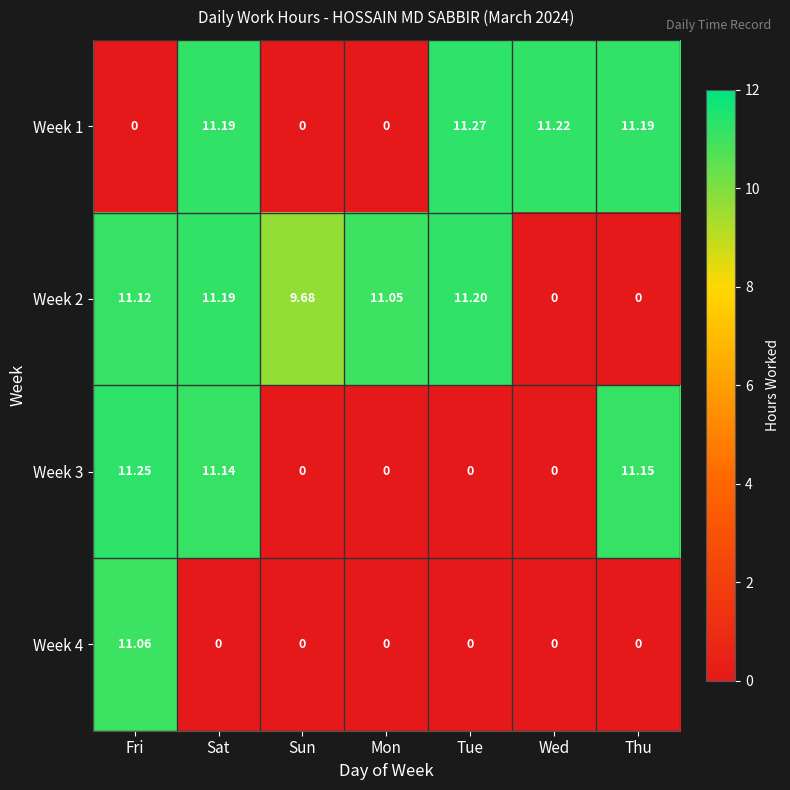

Which category has the highest value across all series?

Tue